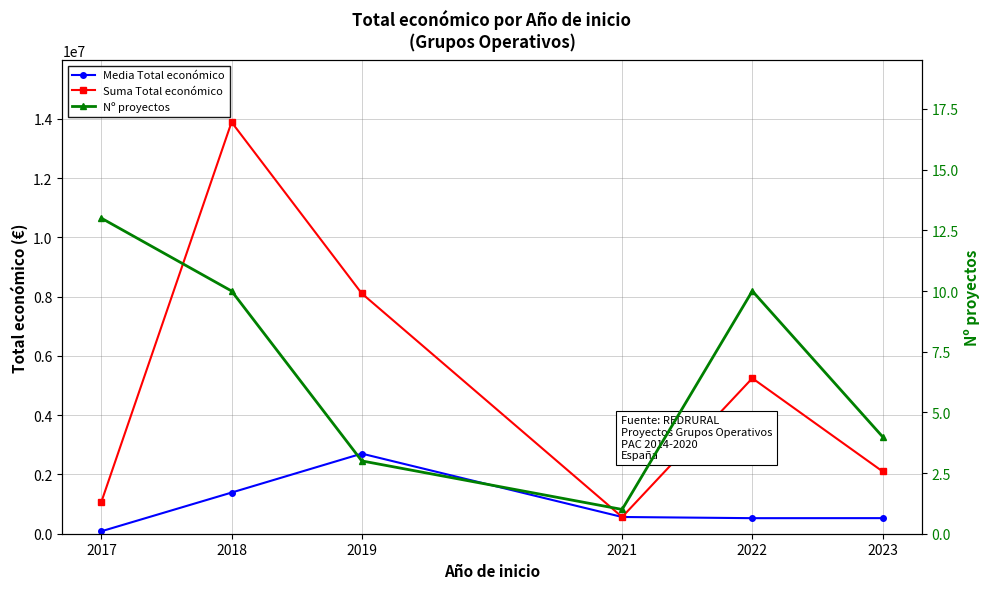

What is the difference between the Suma Total económico values at 2022 and 2019?

2862286